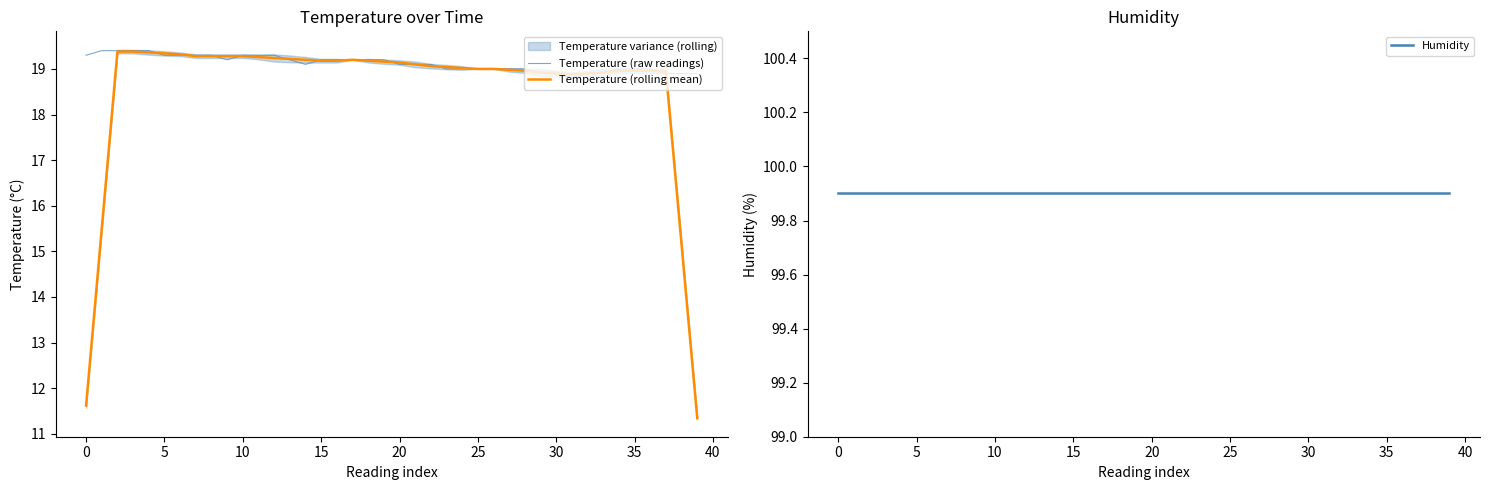

What is the lowest value of the Temperature (rolling mean) series?

11.3